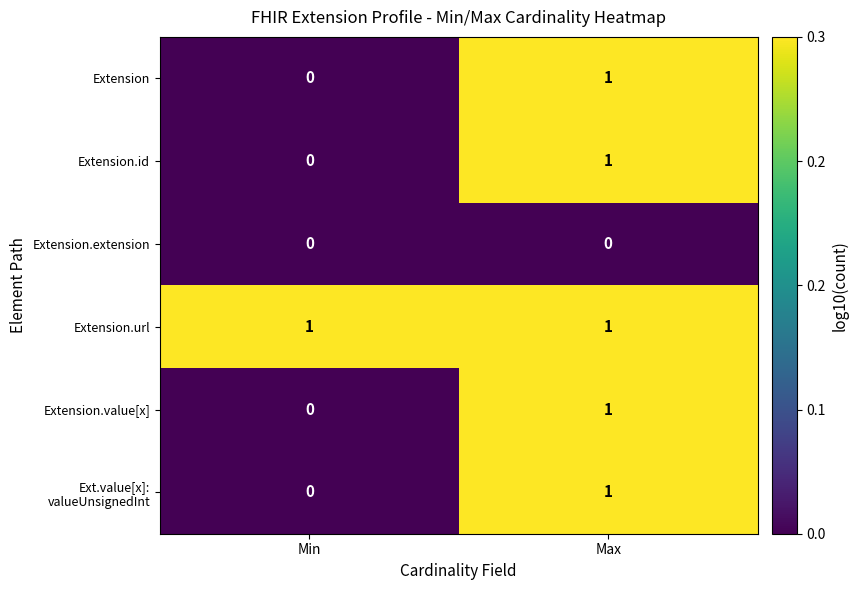

What is the difference between the highest and lowest values at Max?

1